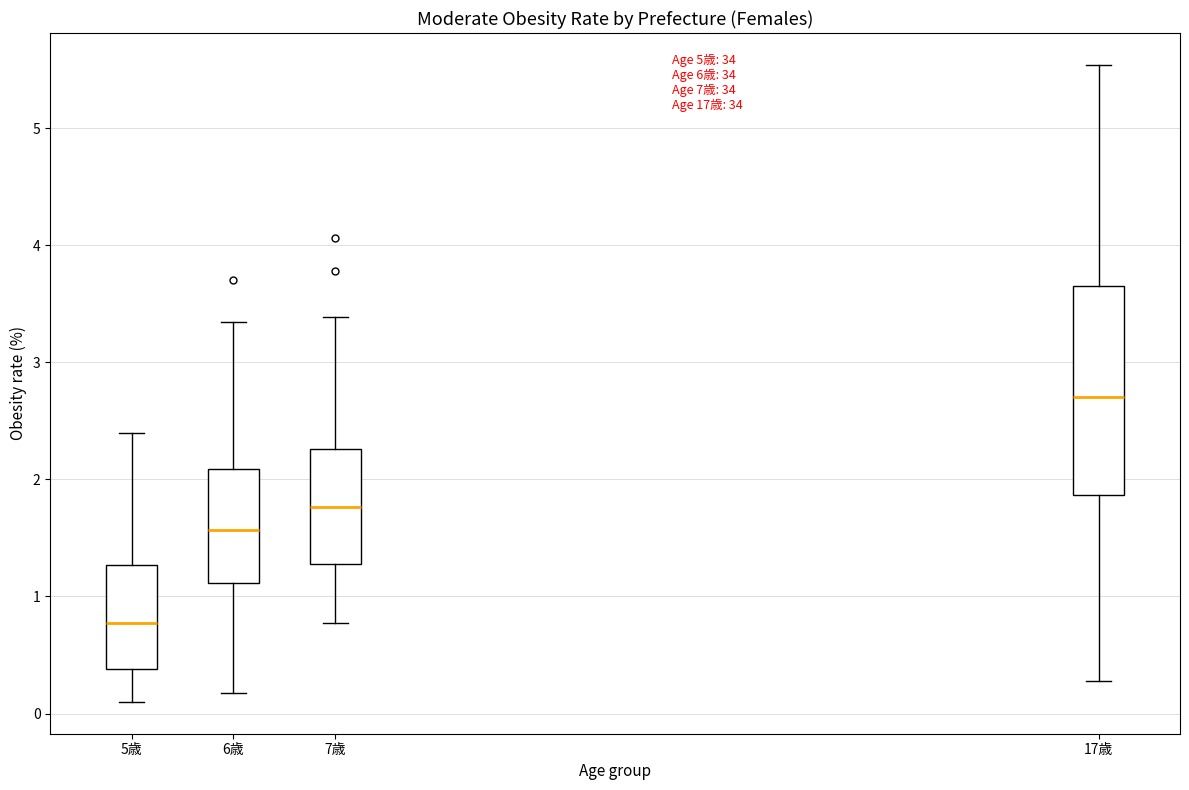

Reading left to right, read every box against the y-axis: the position of its median line, the range the box covers, and the ends of its whiskers. The values are not printed on the chart, so give them approximately, as read against the axis.

5歳: median 0.8, box 0.4 to 1.3, whiskers 0.1 to 2.4
6歳: median 1.6, box 1.1 to 2.1, whiskers 0.2 to 3.3
7歳: median 1.8, box 1.3 to 2.3, whiskers 0.8 to 3.4
17歳: median 2.7, box 1.9 to 3.7, whiskers 0.3 to 5.5